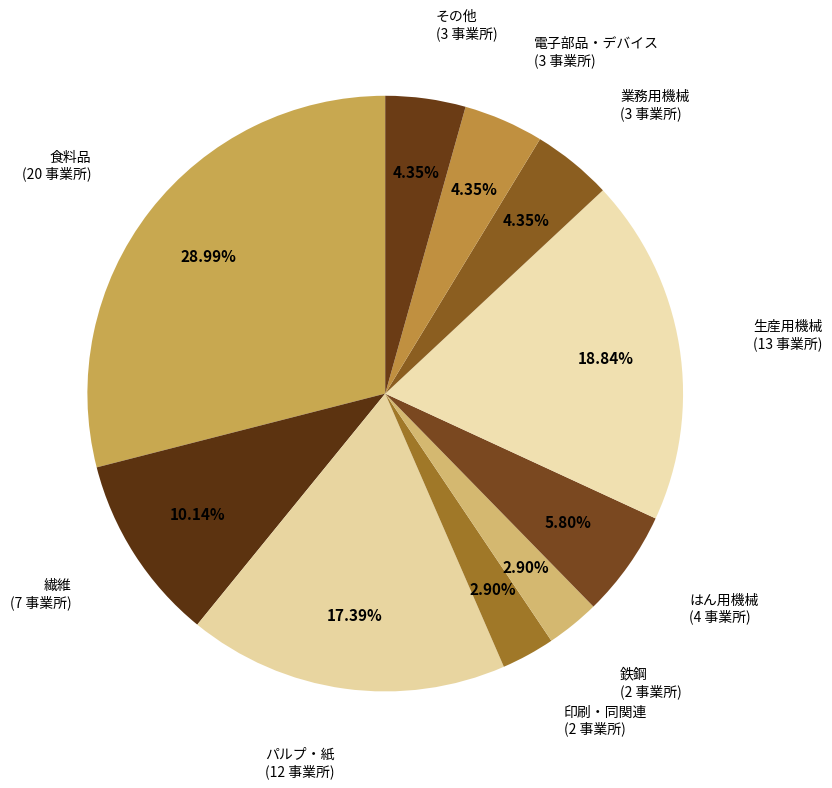

How many slices are in this pie chart?

10